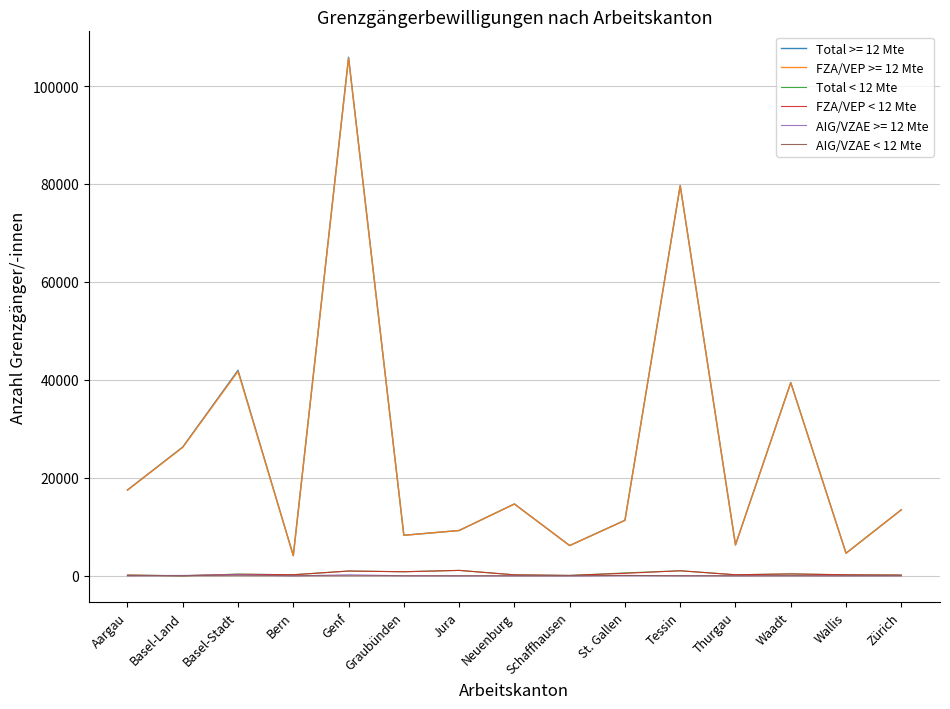

Which series has the largest range (max minus min)?

Total >= 12 Mte